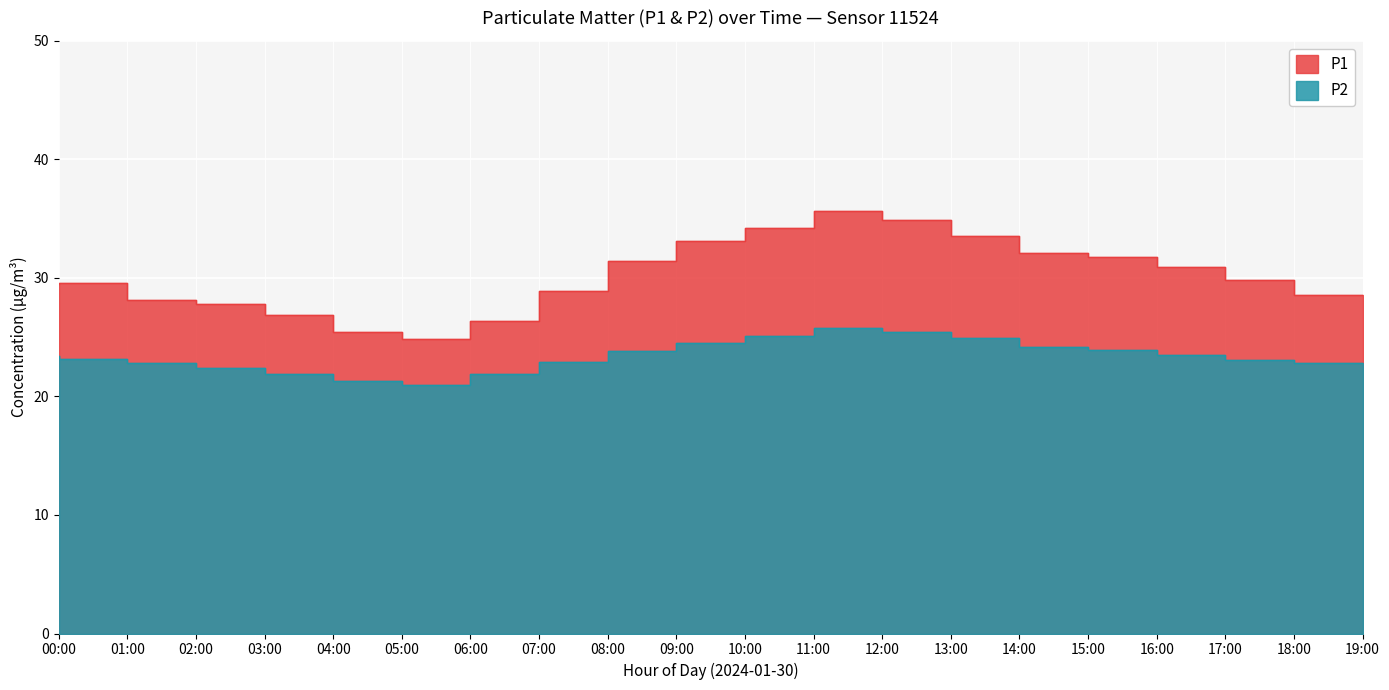

What is the maximum value shown in the chart?

35.7